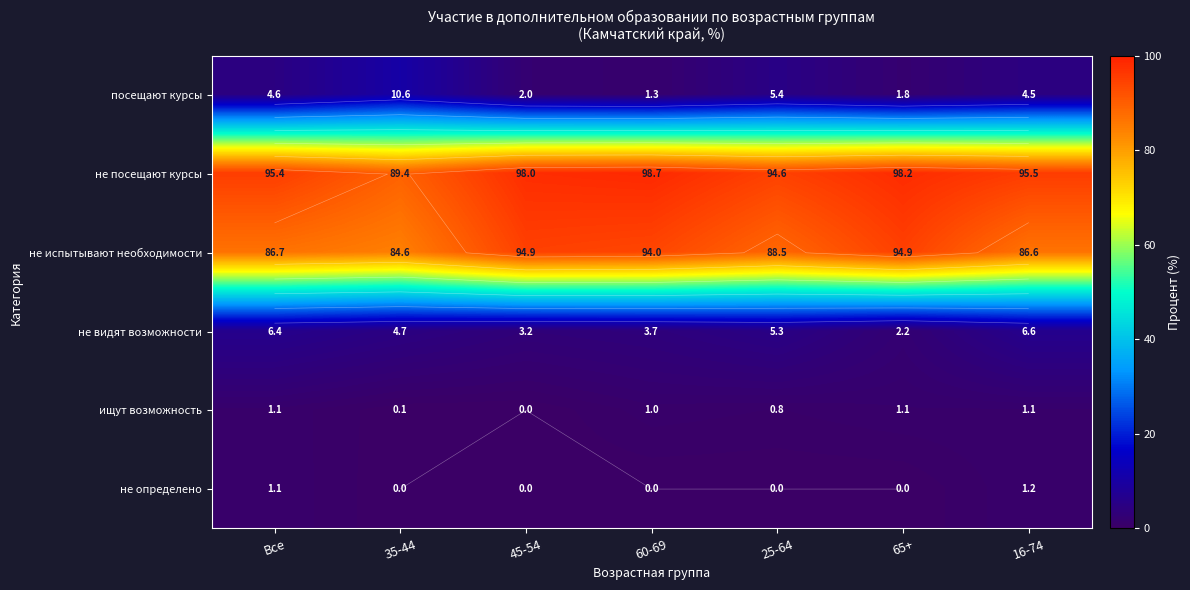

What is the difference between the second highest and second lowest values in the не испытывают необходимости series?

8.3